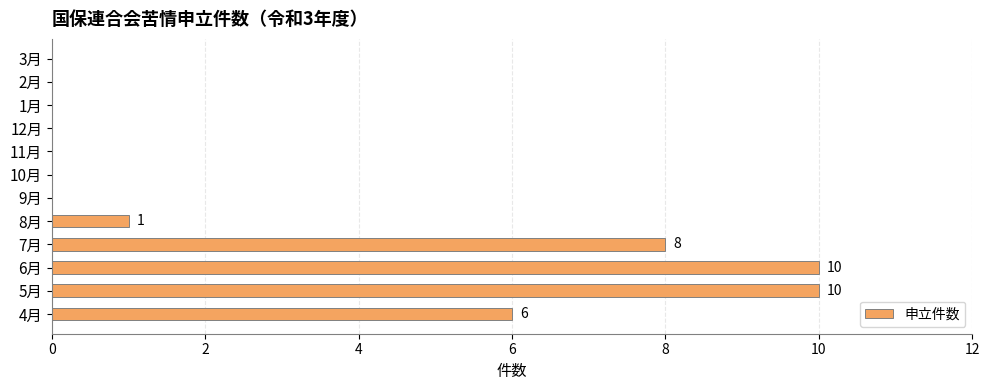

Reading bottom to top, extract all data points from this chart.

4月=6	5月=10	6月=10	7月=8	8月=1	9月=0	10月=0	11月=0	12月=0	1月=0	2月=0	3月=0